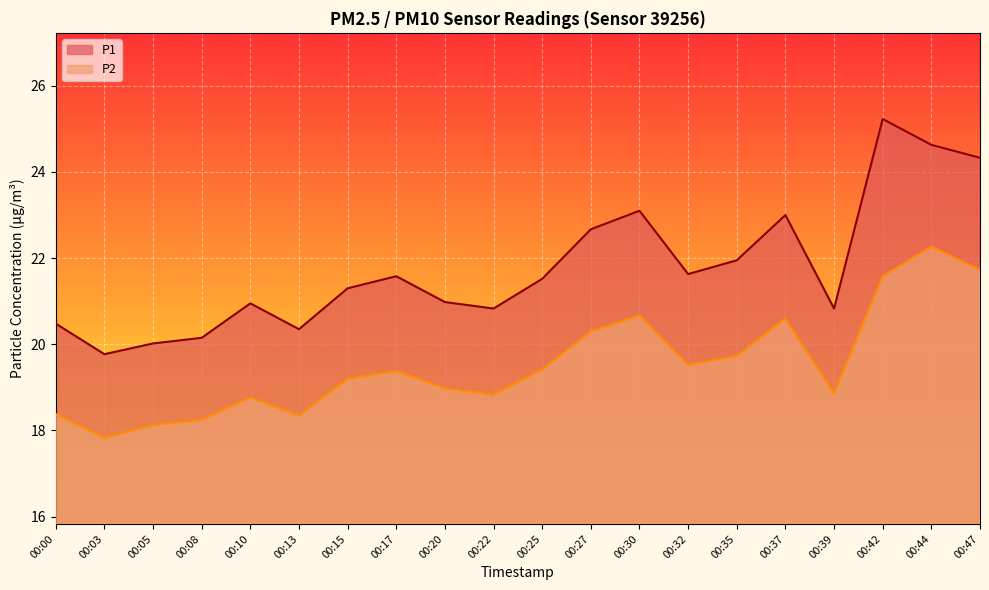

What is the spread (max minus min) of values at 00:17?

2.2